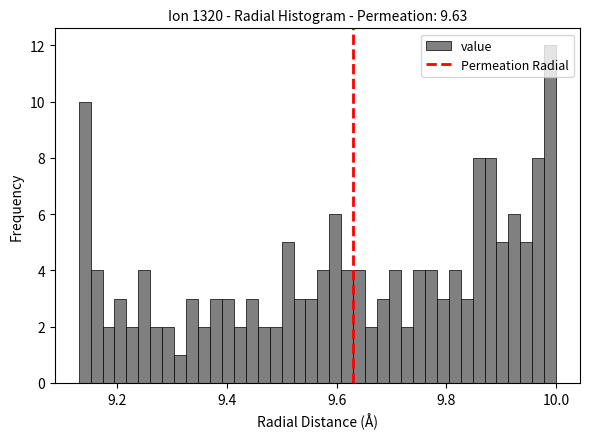

Around what value on the x-axis is the tallest bar? Give the approximate position of its centre, as read against the axis.

9.98